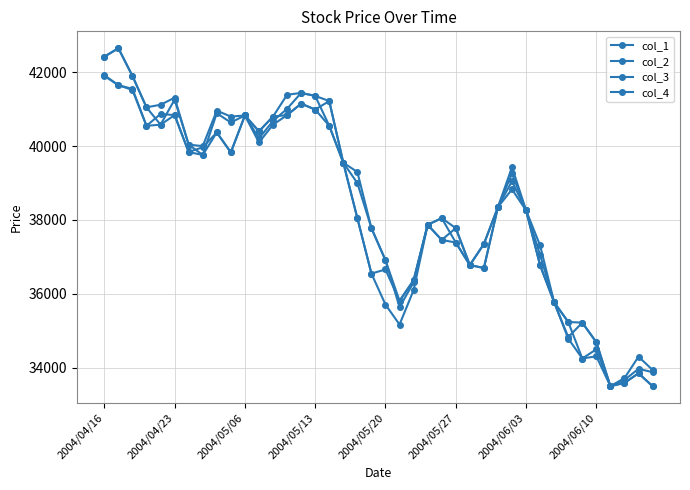

True or false: col_3 and col_4 intersect in this chart.

False